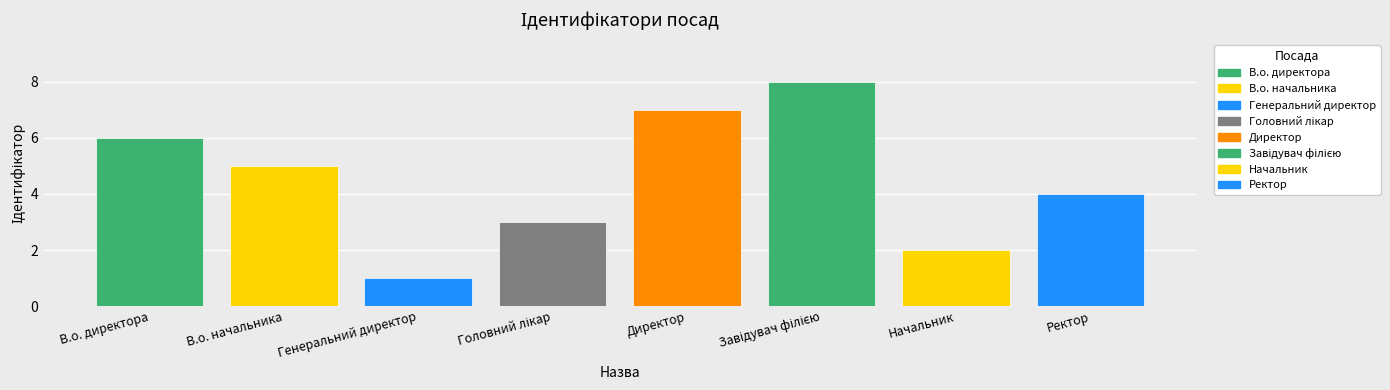

Where does the data first go above 5?

В.о. директора